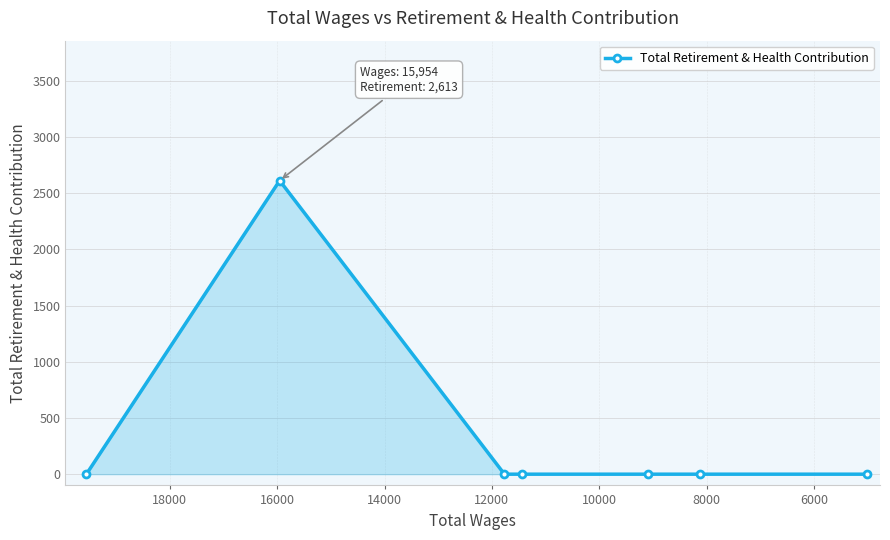

How many lines are shown in the chart?

1